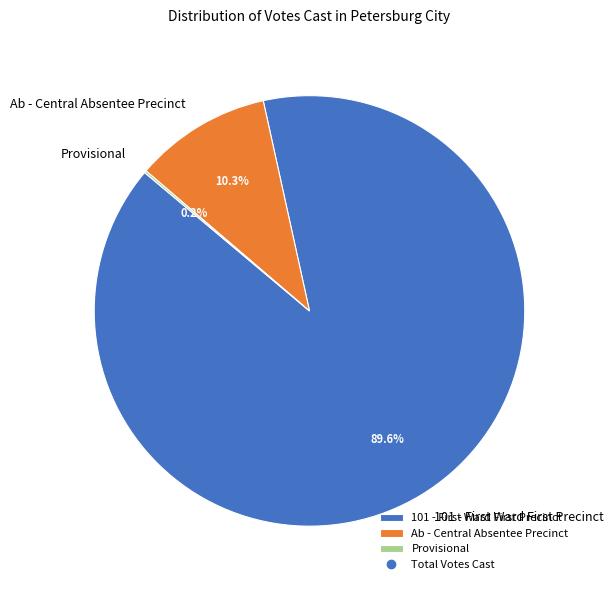

What is the largest slice in the pie chart?

101 - First Ward First Precinct